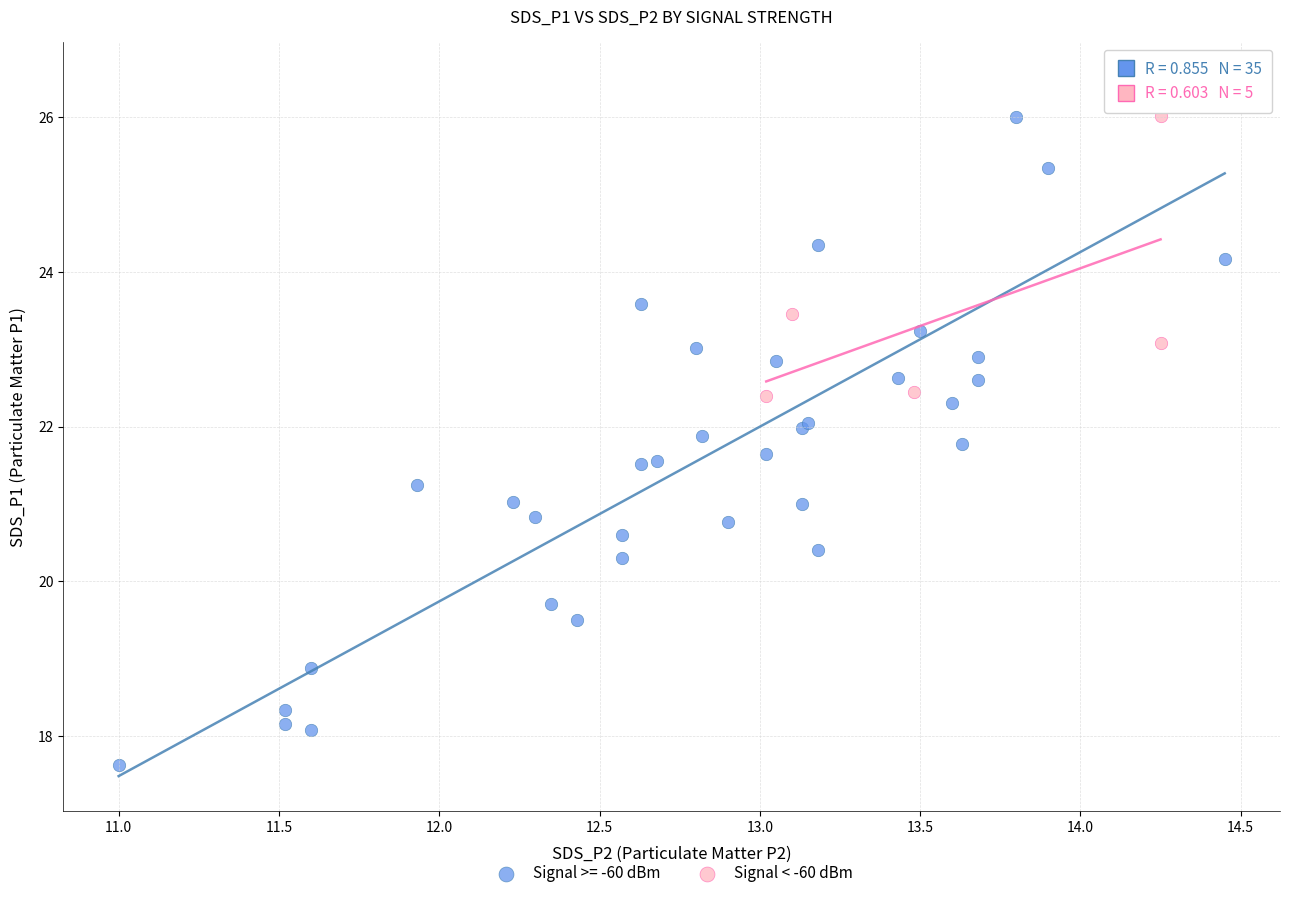

Which series contains the lowest Y value?

Signal >= -60 dBm